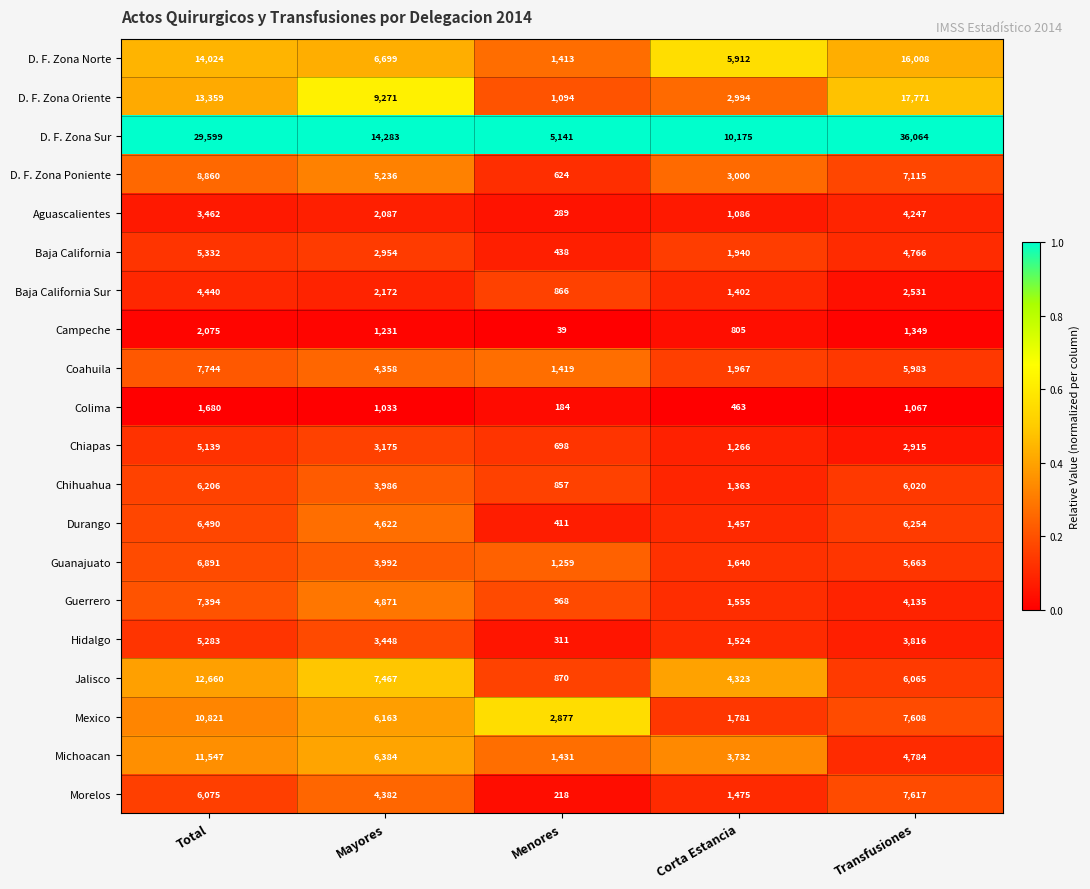

Is the value of Jalisco at Total greater than the value of Coahuila at Mayores?

Yes